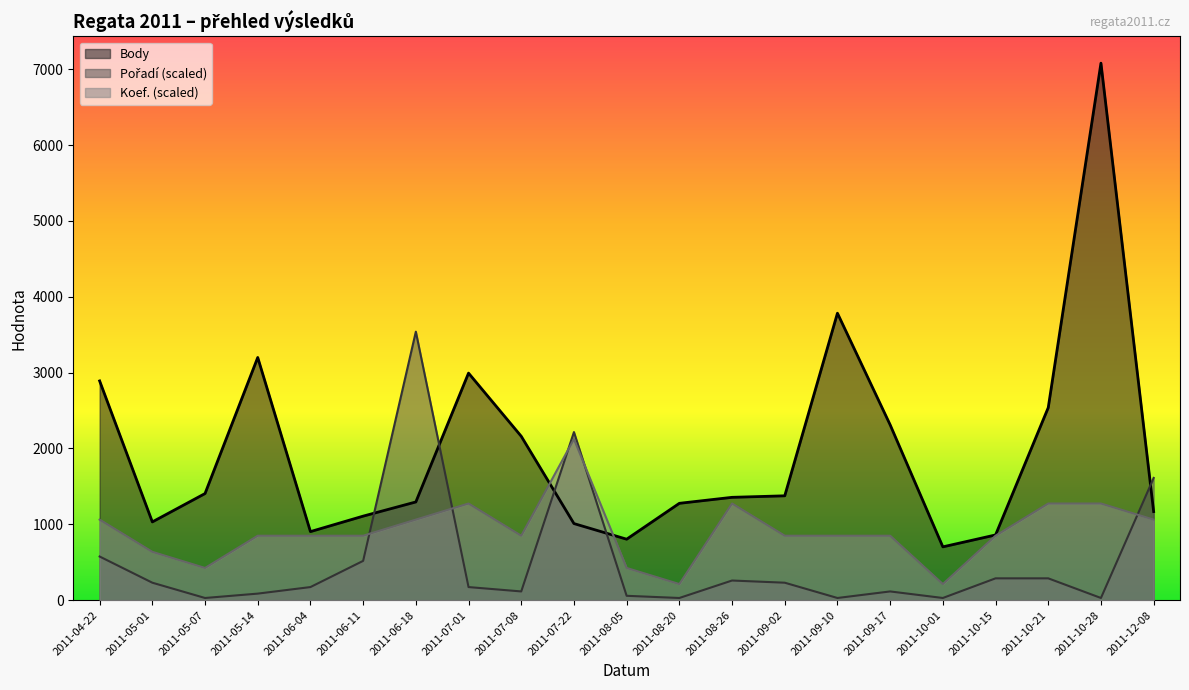

Count the number of data series in this chart.

3